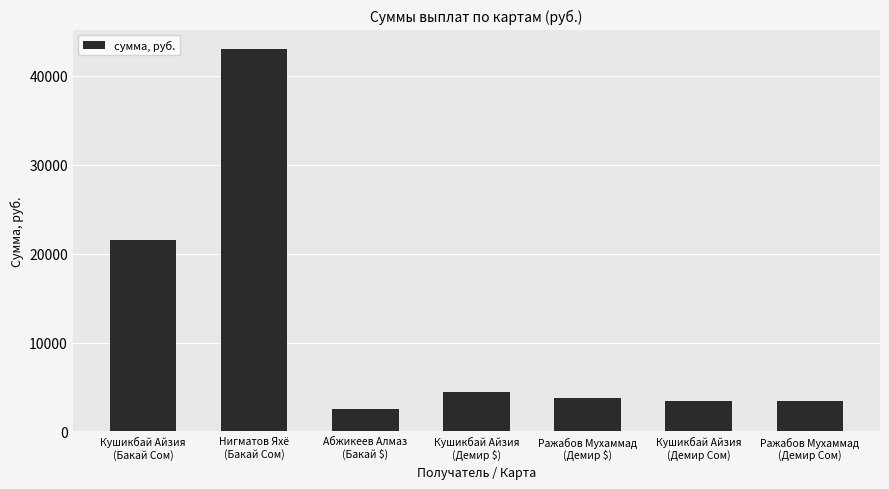

At which label is the value closest to 22761?

Кушикбай Айзия
(Бакай Сом)